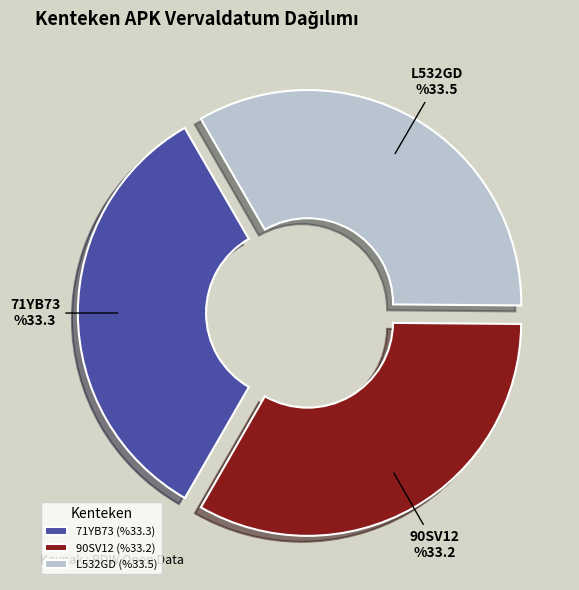

What percentage do 71YB73 and 90SV12 together represent?

66.5%